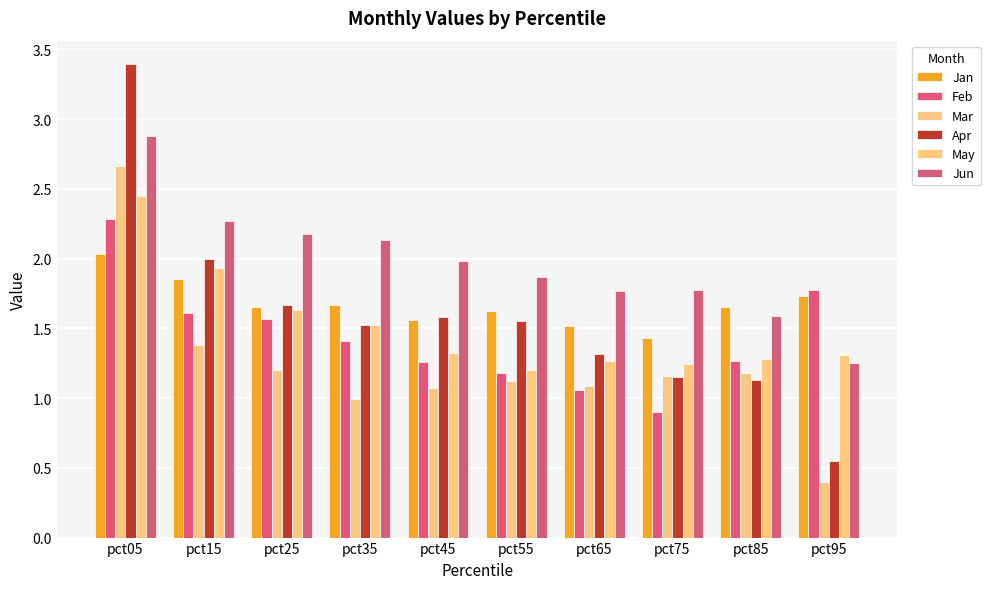

Reading left to right, extract all data points from this chart.

Jan: 2.0	1.9	1.7	1.7	1.6	1.6	1.5	1.4	1.7	1.7
Feb: 2.3	1.6	1.6	1.4	1.3	1.2	1.1	0.9	1.3	1.8
Mar: 2.7	1.4	1.2	1.0	1.1	1.1	1.1	1.2	1.2	0.4
Apr: 3.4	2.0	1.7	1.5	1.6	1.6	1.3	1.1	1.1	0.6
May: 2.5	1.9	1.6	1.5	1.3	1.2	1.3	1.2	1.3	1.3
Jun: 2.9	2.3	2.2	2.1	2.0	1.9	1.8	1.8	1.6	1.2